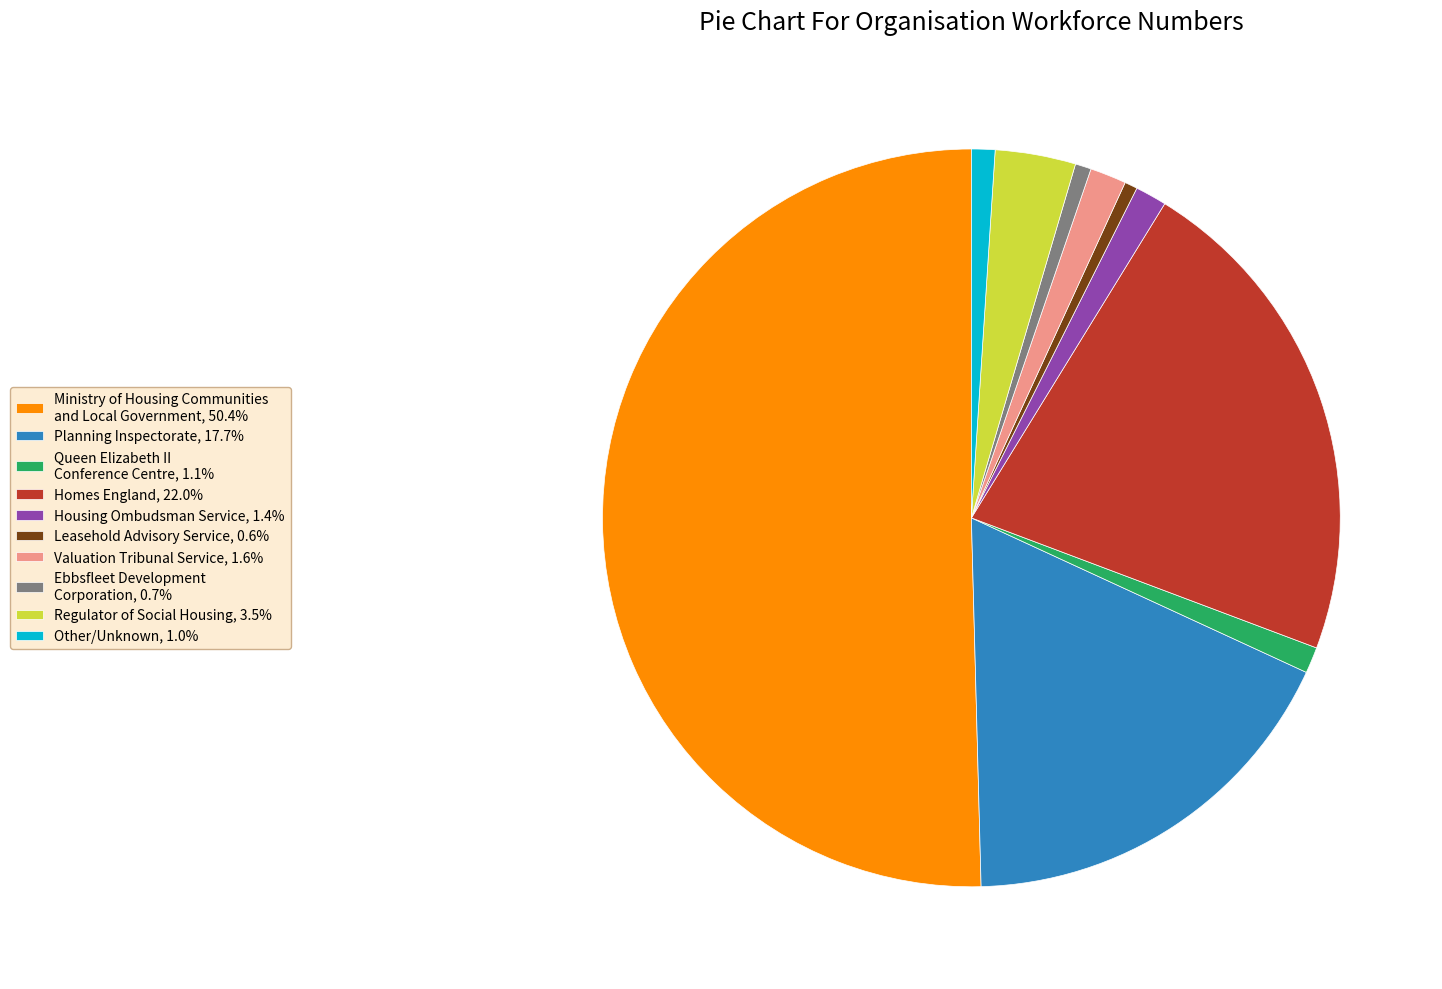

Do Regulator of Social Housing, 3.5% and Ebbsfleet Development Corporation, 0.7% together represent more than half of the pie?

No